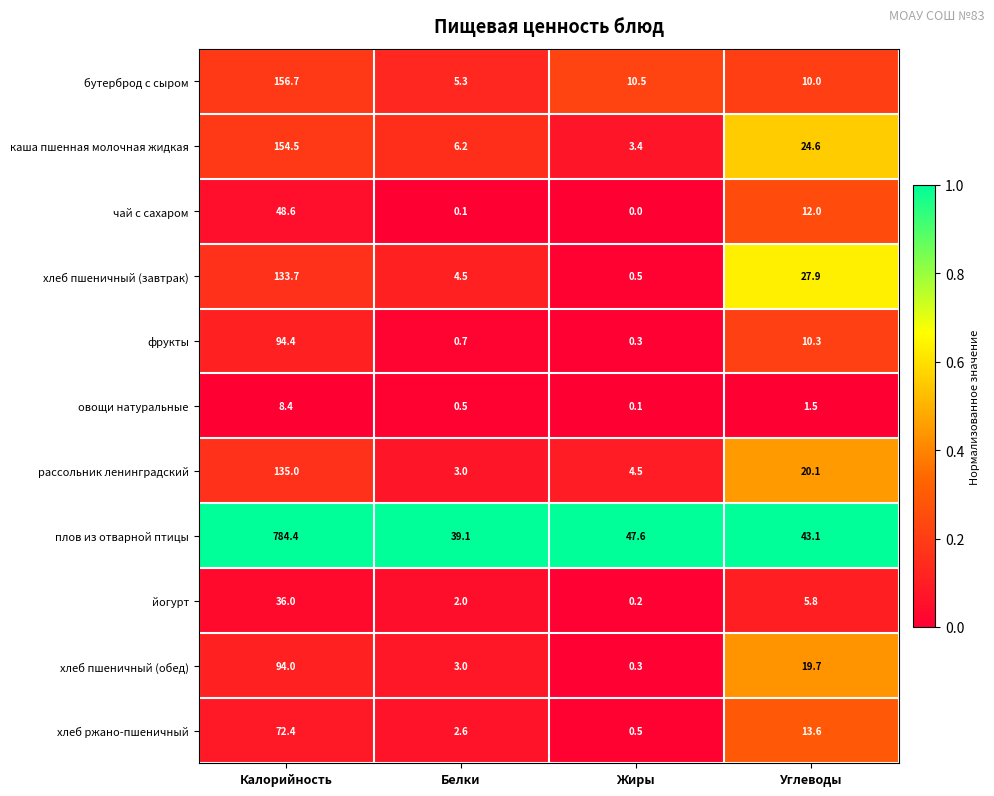

How many distinct data groups are displayed?

11